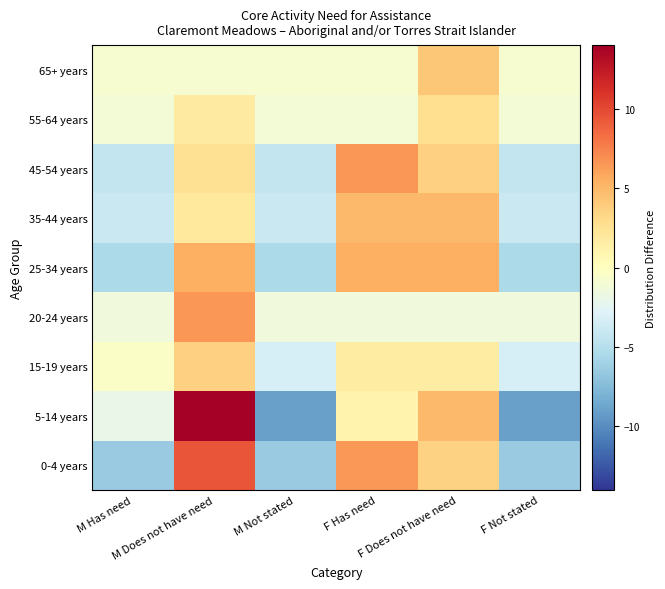

Count the number of data series in this chart.

9